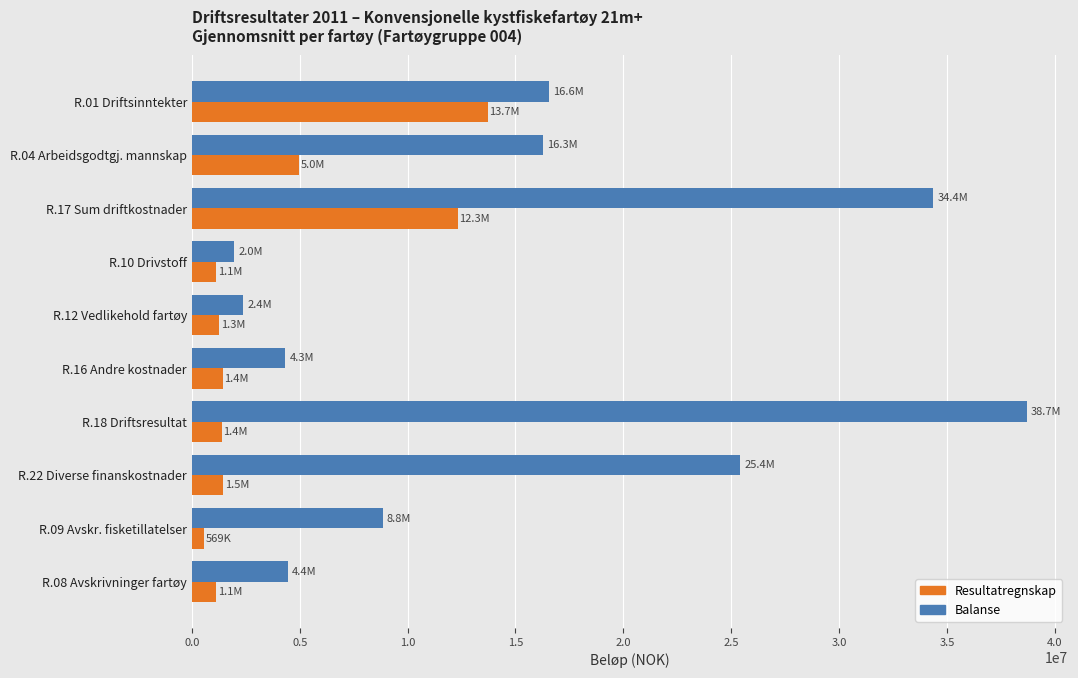

At R.17 Sum driftkostnader, list the series in order from largest to smallest.

Balanse, Resultatregnskap